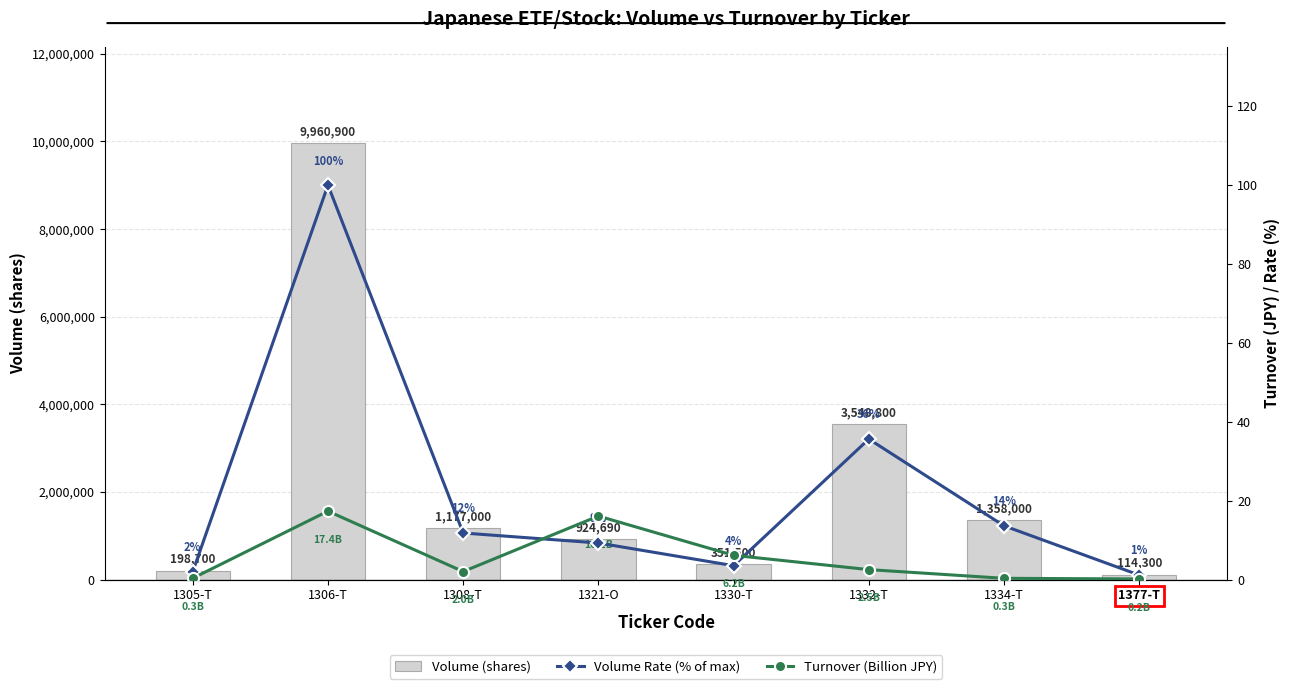

Is the value of Turnover (Billion JPY) at 1305-T greater than the value of Volume Rate (% of max) at 1377-T?

No